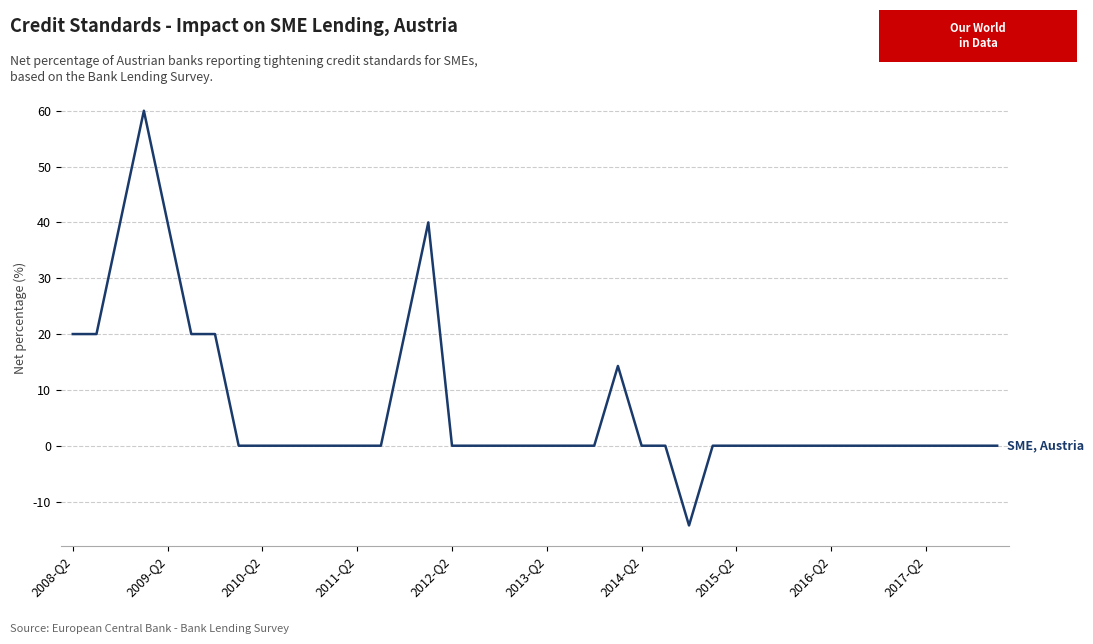

What is the greatest value displayed?

60.0